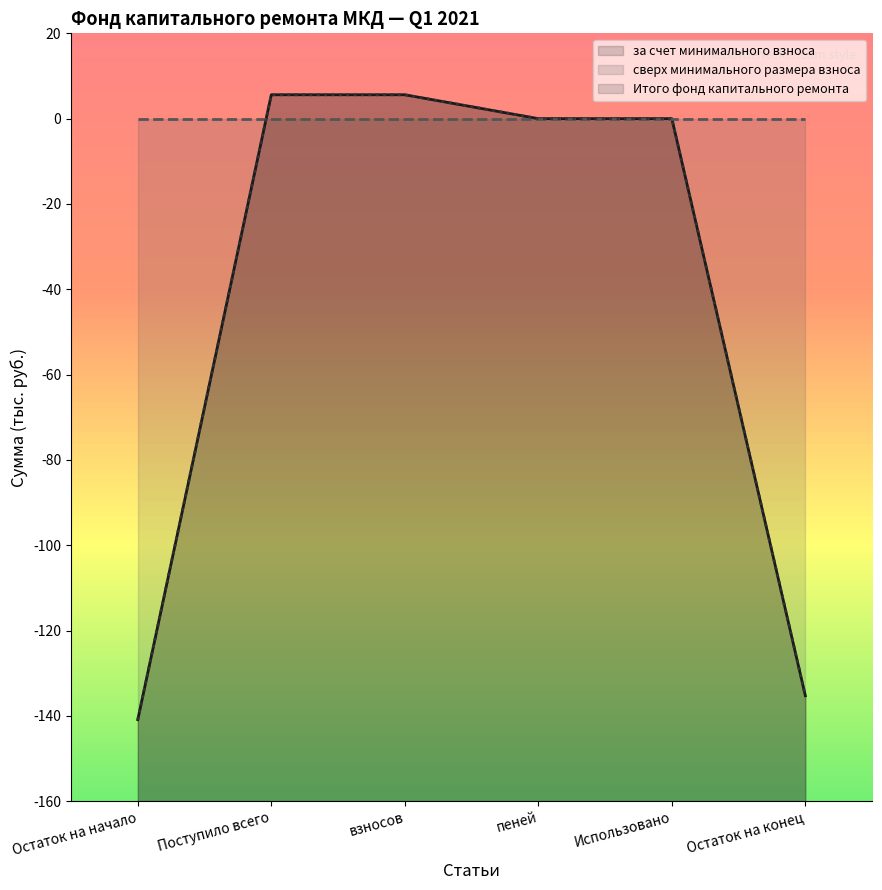

Does the chart display data point markers on the line(s)?

No